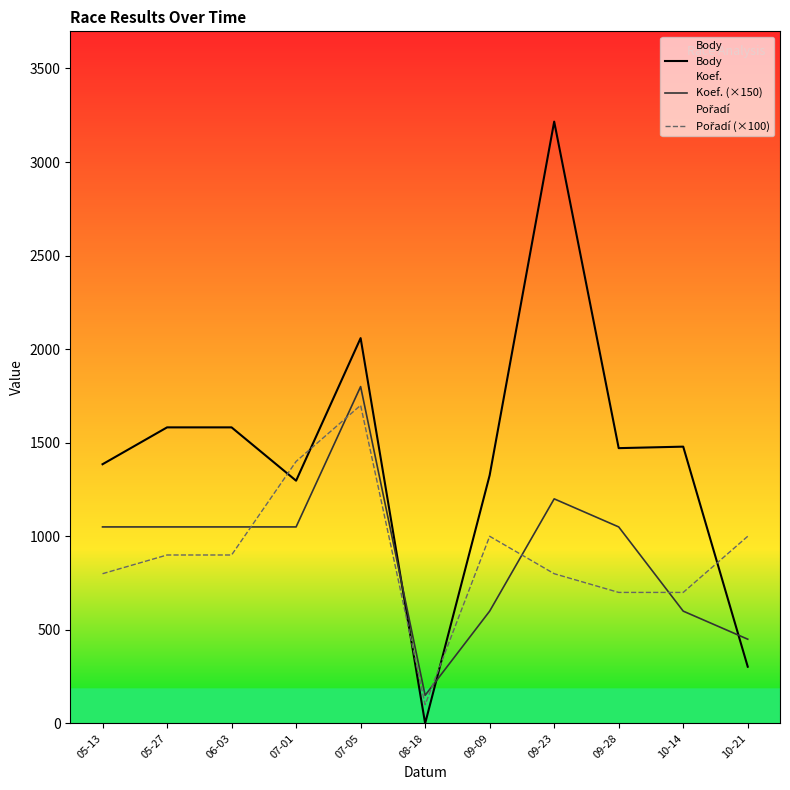

Rank the categories by Pořadí (×100) value from lowest to highest.

08-18, 09-28, 10-14, 05-13, 09-23, 05-27, 06-03, 09-09, 10-21, 07-01, 07-05